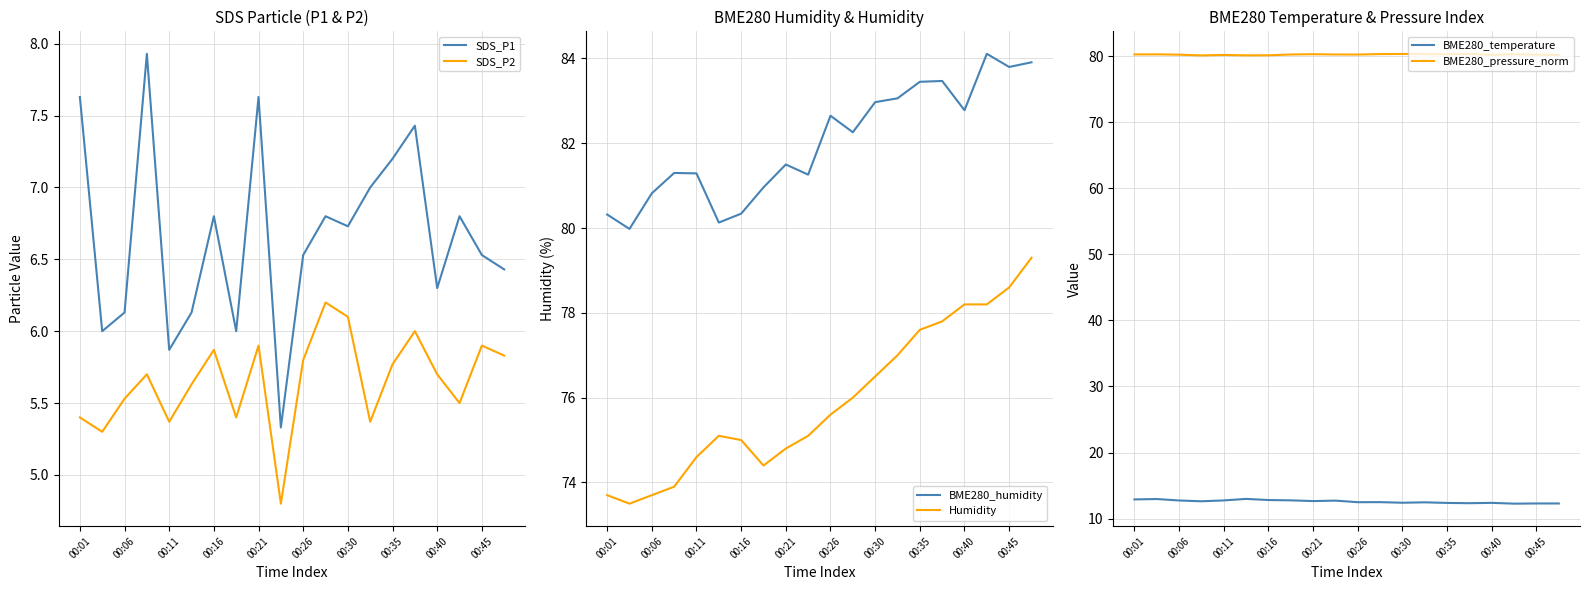

Is it true that SDS_P2 equals 10.3 at 00:26?

False